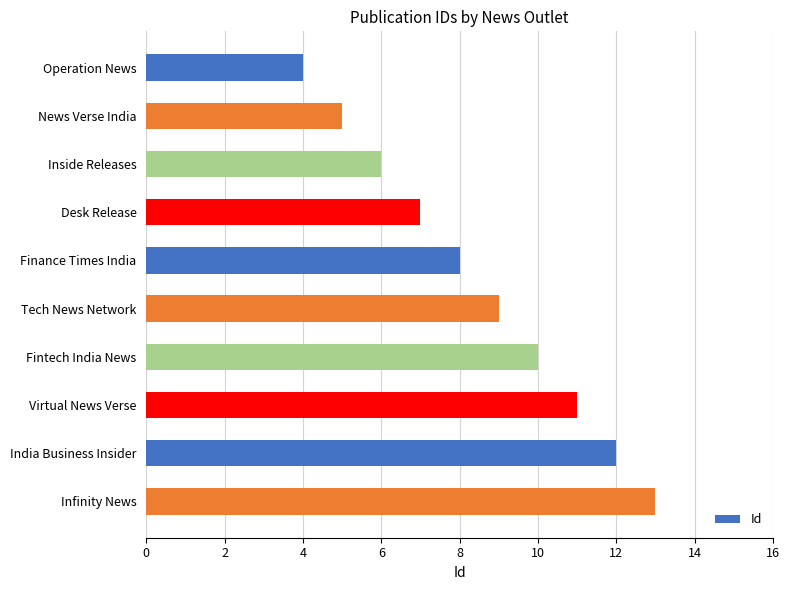

What position from the top is Fintech India News?

7